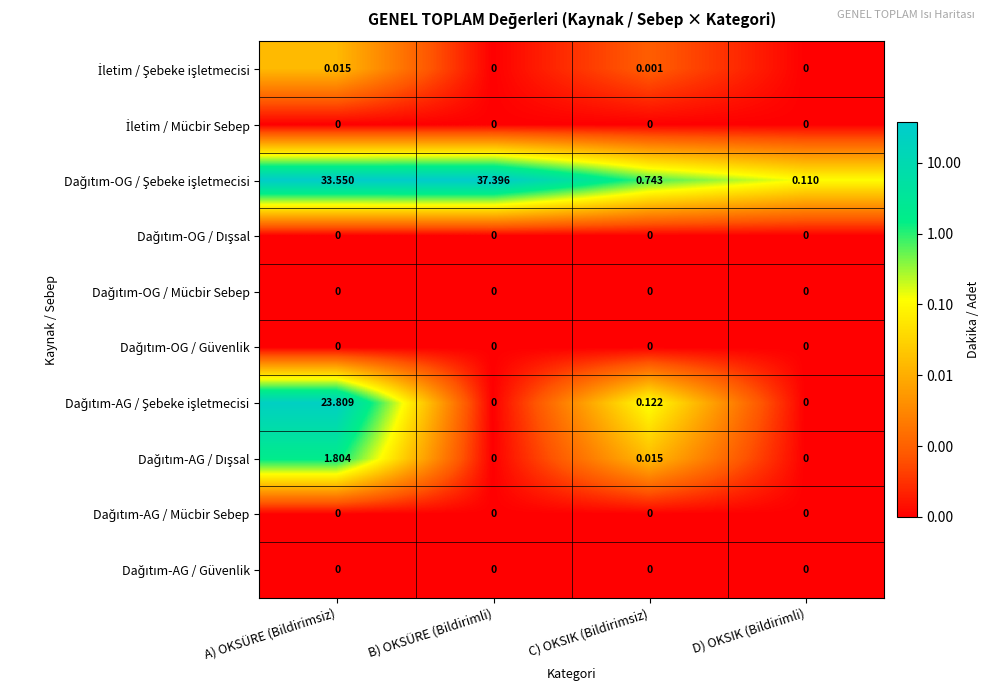

Which label corresponds to the largest value in the chart?

B) OKSÜRE (Bildirimli)